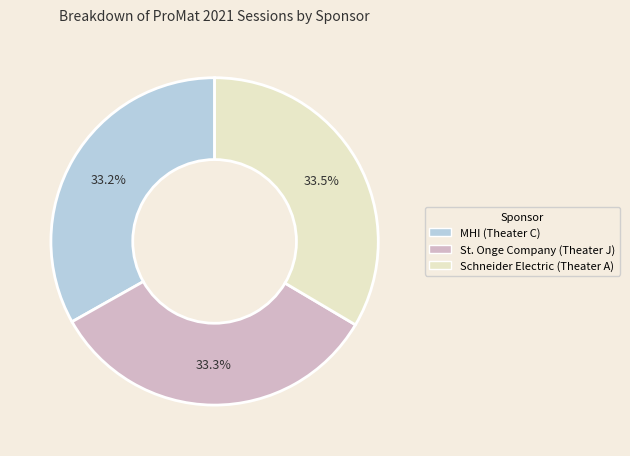

Count the number of slices in the pie.

3